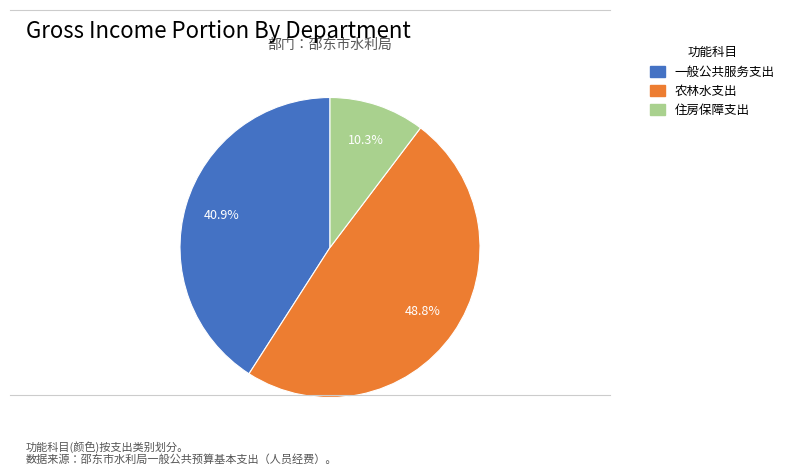

Which has a higher value, 住房保障支出 or 农林水支出?

农林水支出